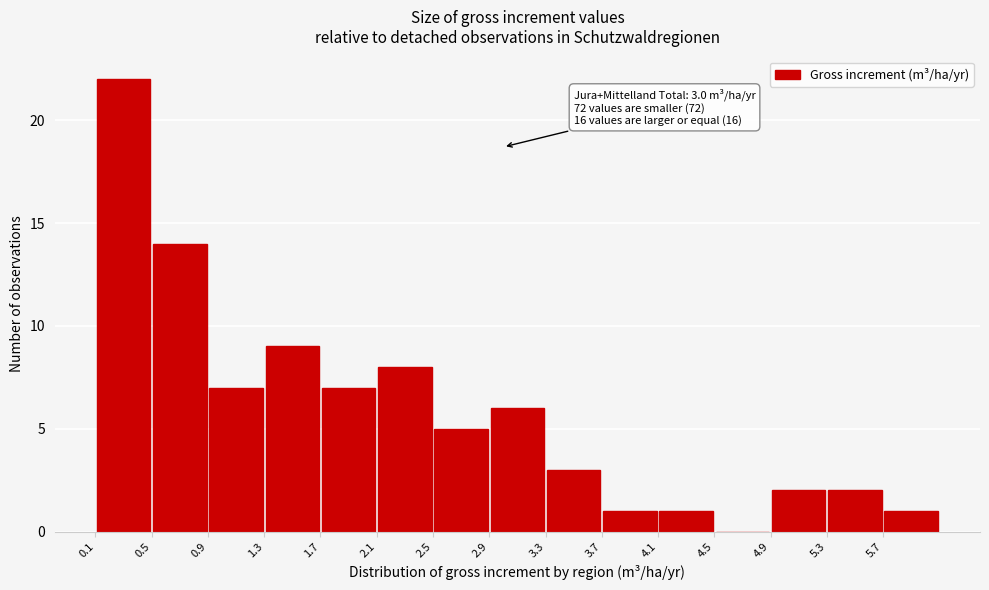

Over which range of the x-axis is the bar tallest?

0.1 to 0.5